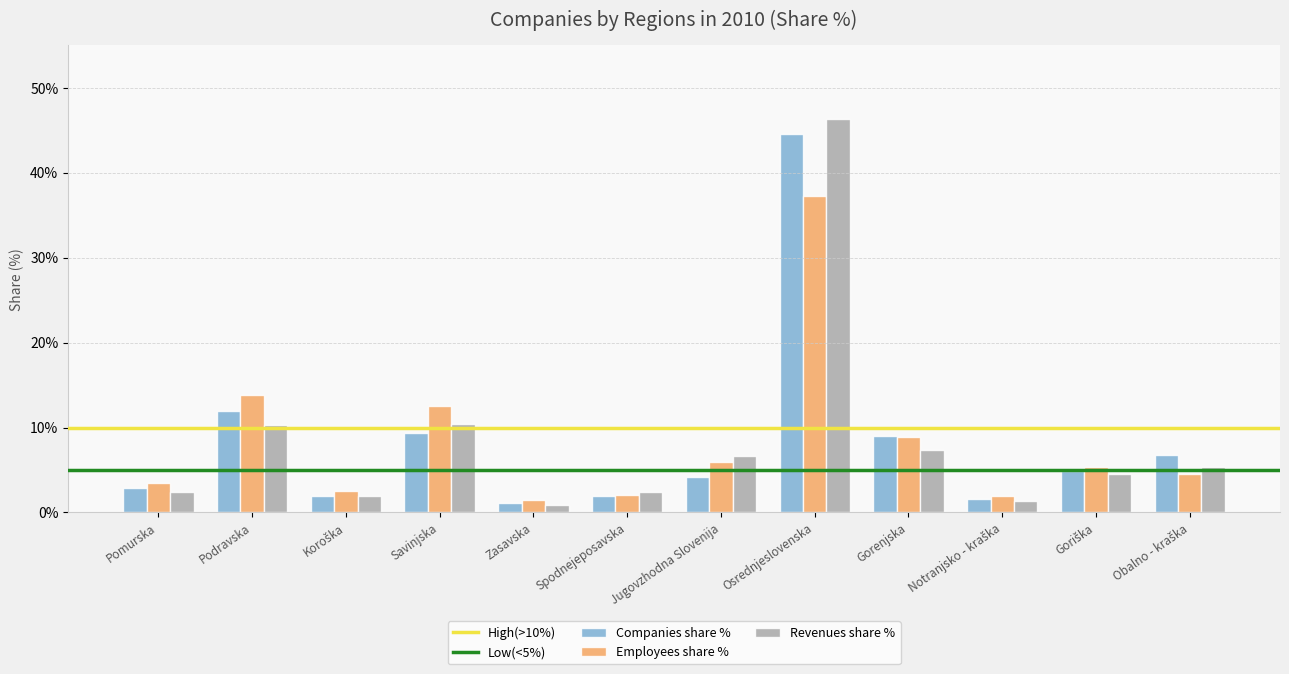

The value of Companies share % at Spodnejeposavska is 2.0. True or false?

True